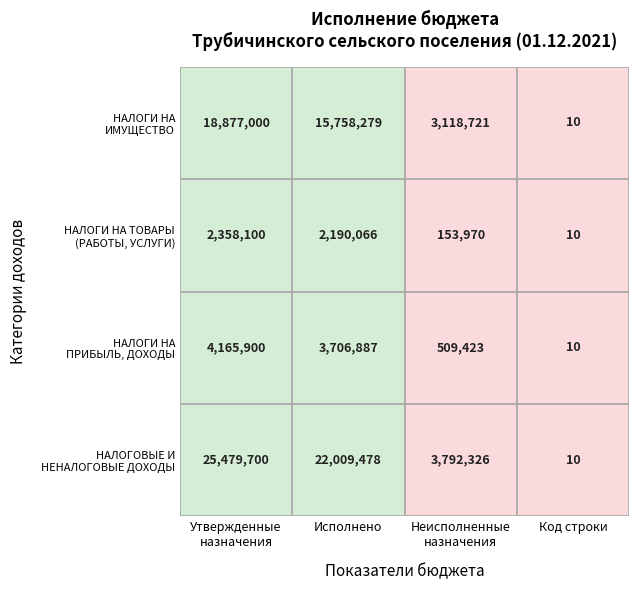

The value of НАЛОГИ НА ПРИБЫЛЬ, ДОХОДЫ at 0 is 6382967.2. True or false?

False